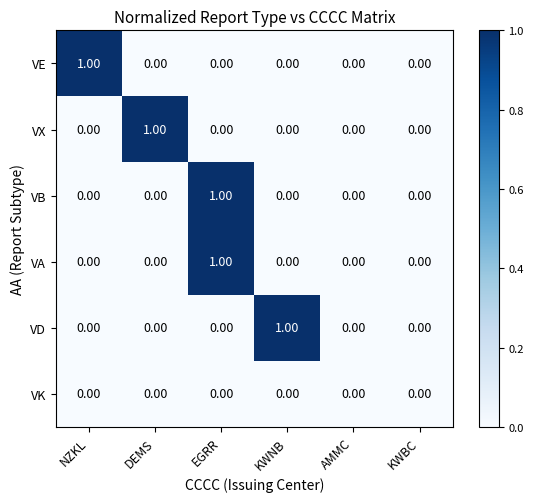

Between KWNB and AMMC, which series saw the biggest shift?

VD